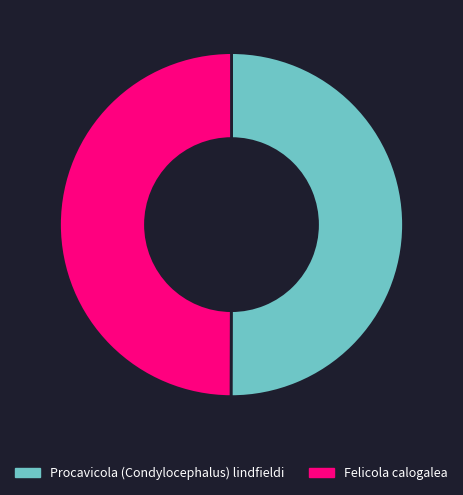

What is the ratio of the value at Procavicola (Condylocephalus) lindfieldi to the value at Felicola calogalea?

1.0